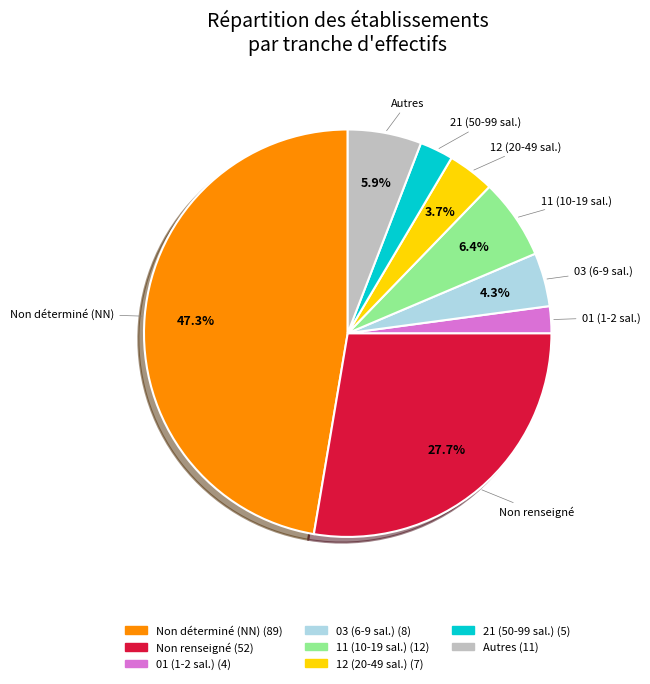

Is there a majority slice in this chart?

No